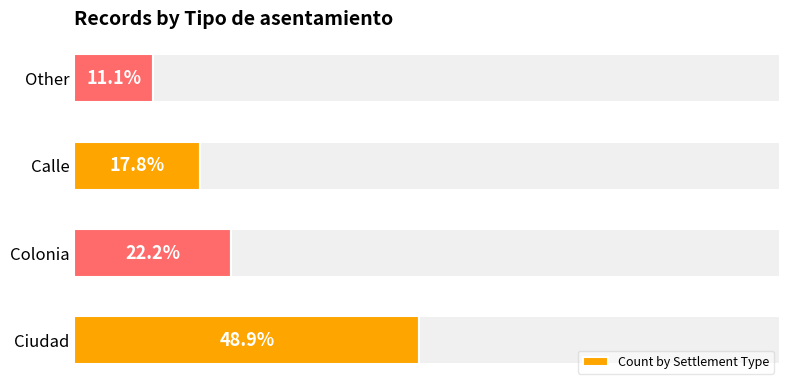

Does the chart contain stacked bars?

No